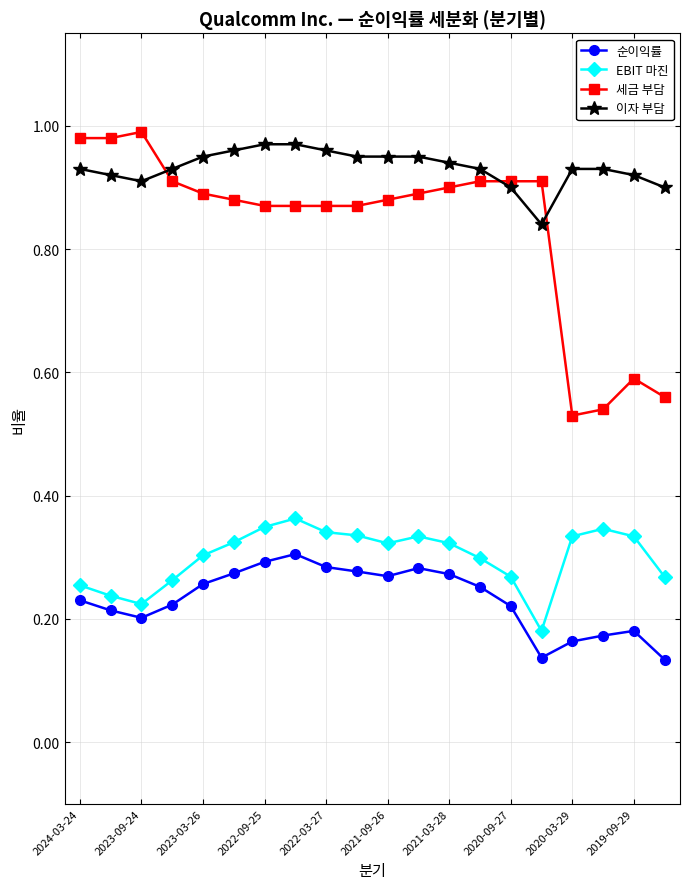

True or false: 순이익률 and 세금 부담 intersect in this chart.

False